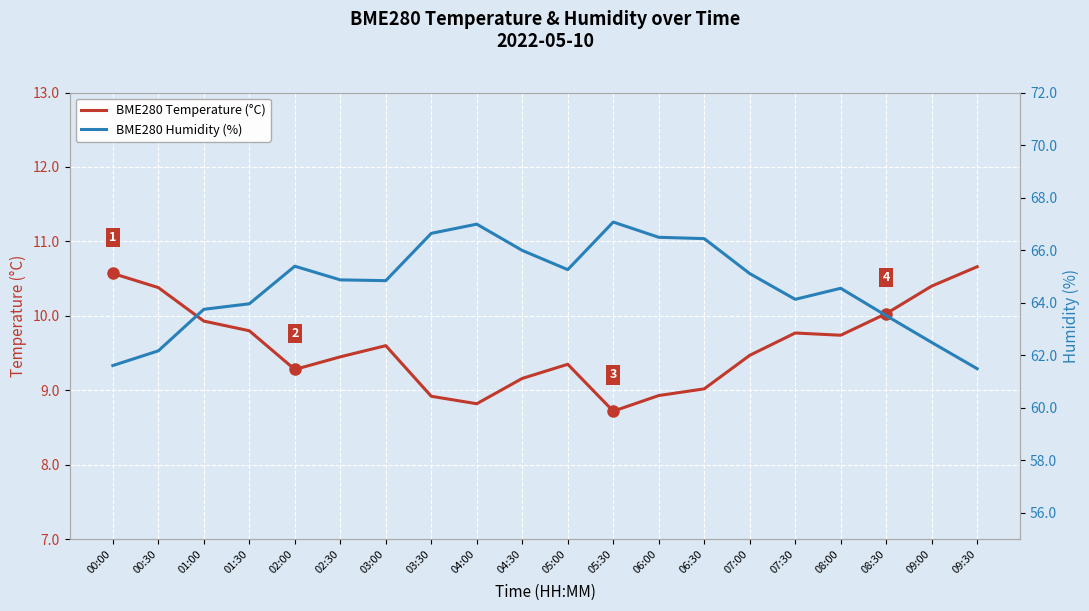

At how many categories does at least one series exceed 52?

20